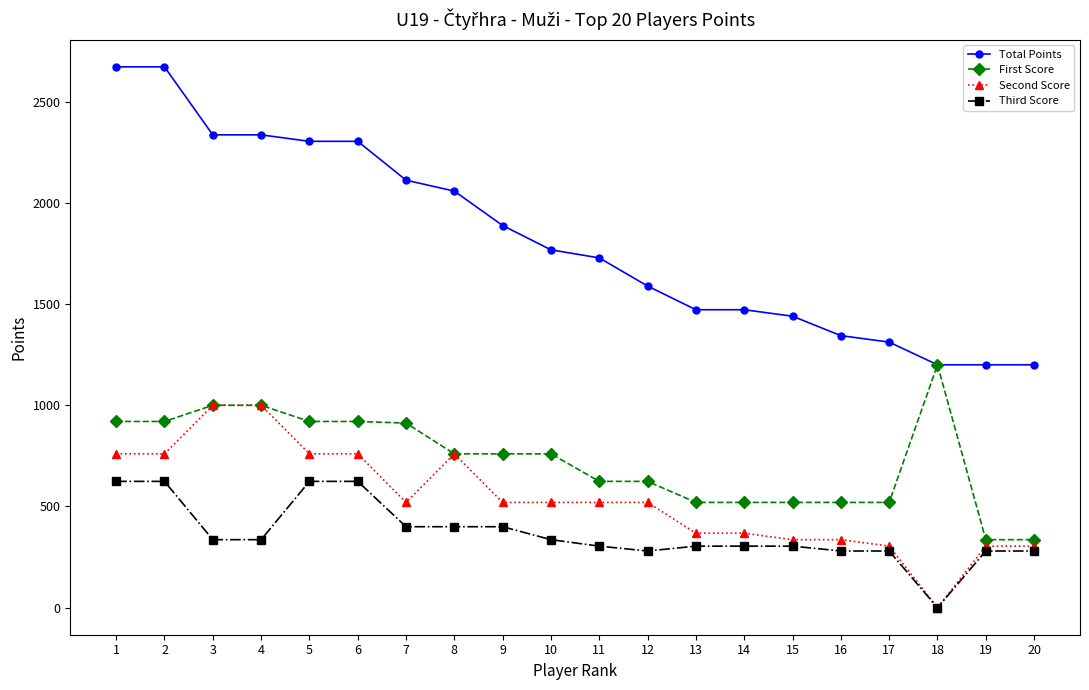

Does the chart display data point markers on the line(s)?

Yes